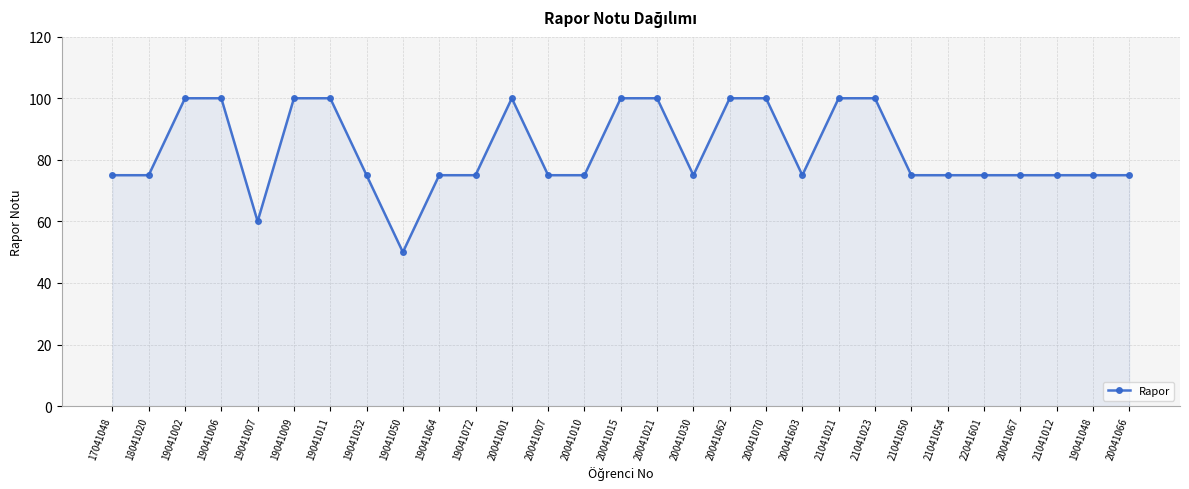

True or false: the data has more than 0 interior local peaks.

True